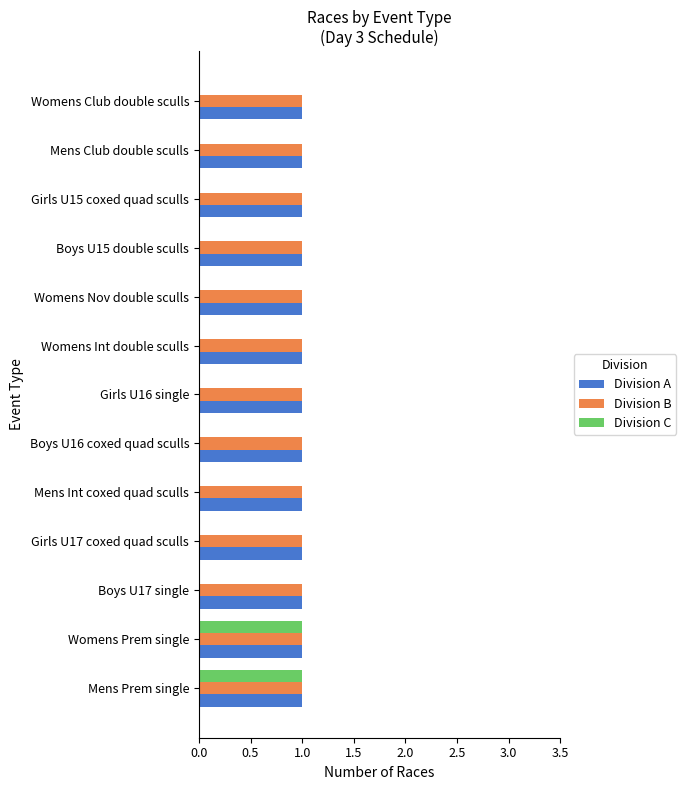

What is the sum of all Division B values?

13